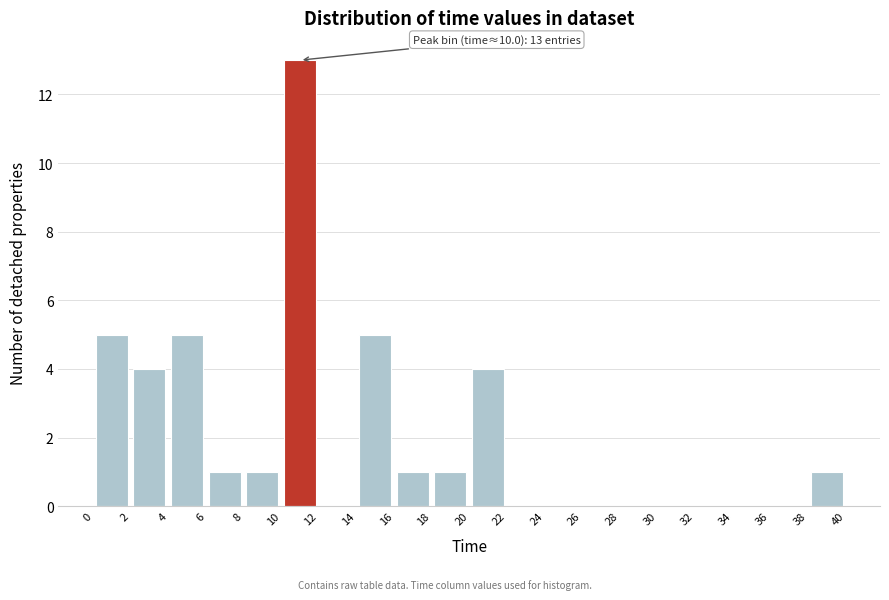

Over which range of the x-axis is the bar tallest?

10 to 12